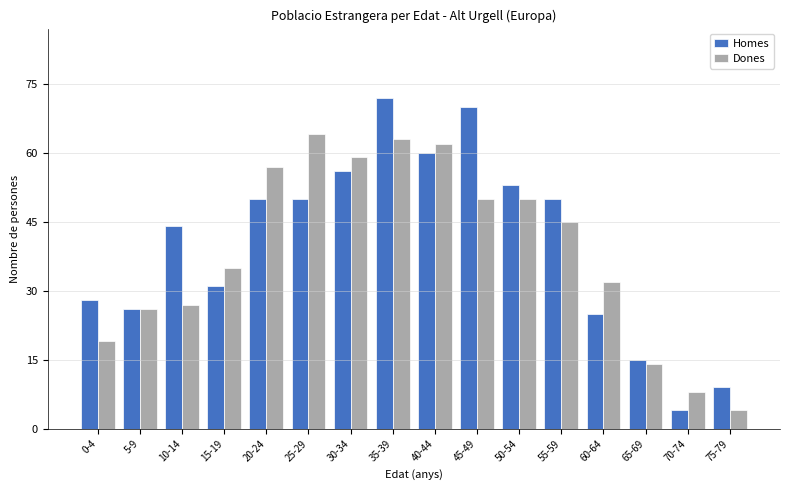

What is the difference between the second highest and second lowest values in the Dones series?

55